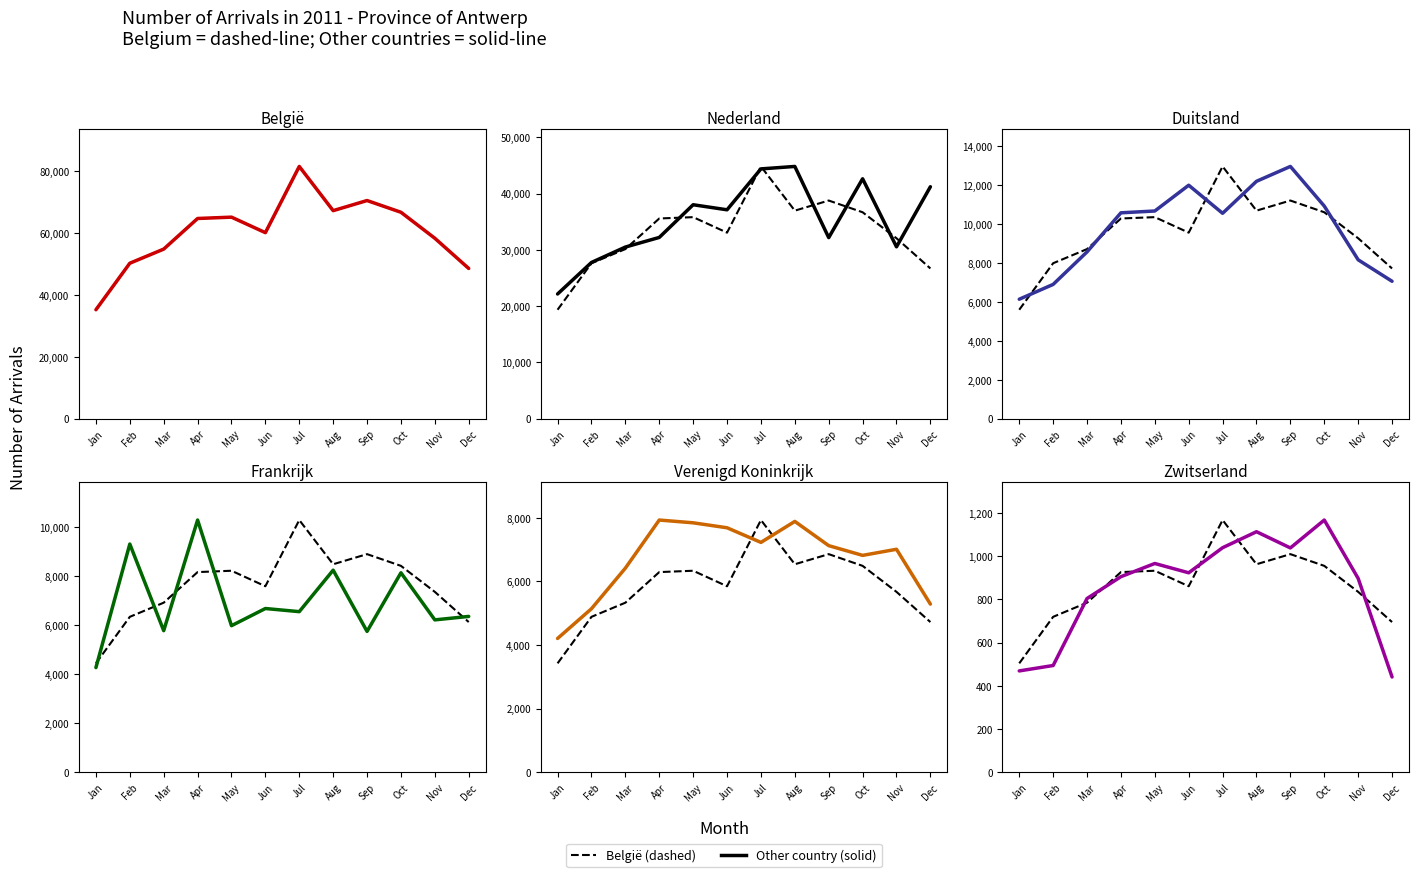

In België, how many points are higher than both neighbors (excluding endpoints)?

3